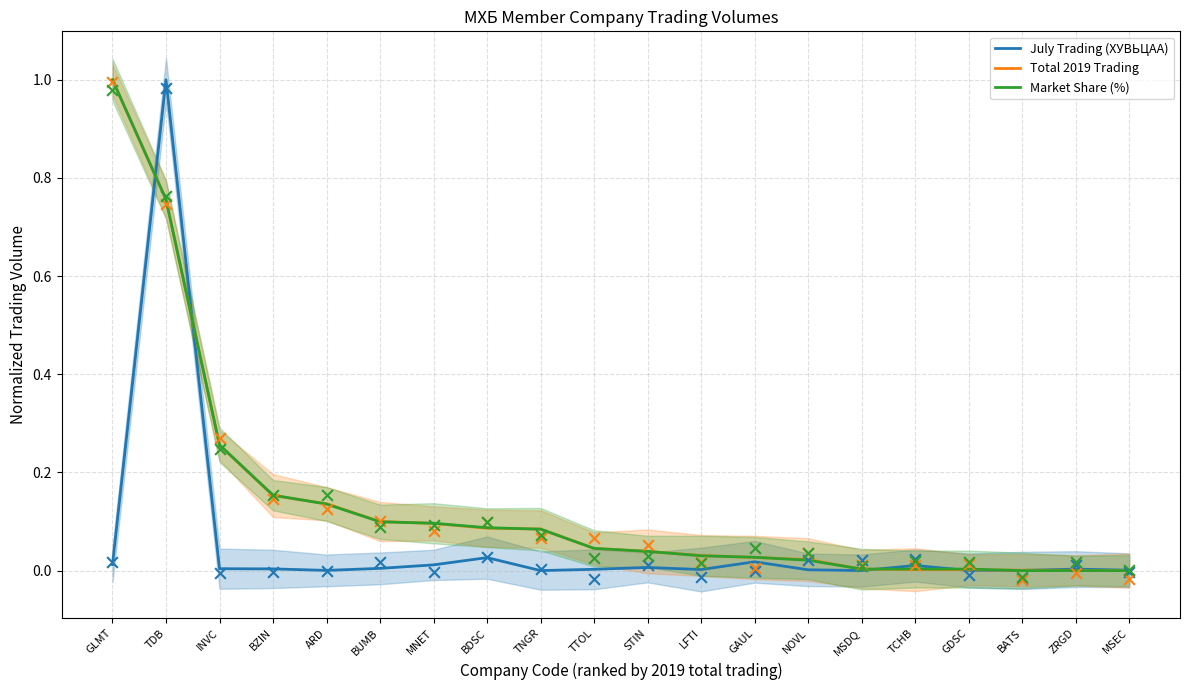

Is the value of July Trading (ХУВЬЦАА) at TNGR greater than the value of Total 2019 Trading at GAUL?

No